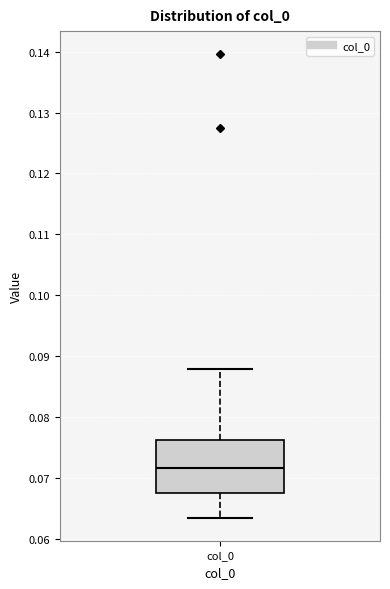

Read this box plot against the y-axis: the position of the median line, the range covered by the box, and the ends of both whiskers. The values are not printed on the chart, so give them approximately, as read against the axis.

median 0.072, box 0.068 to 0.076, whiskers 0.063 to 0.088